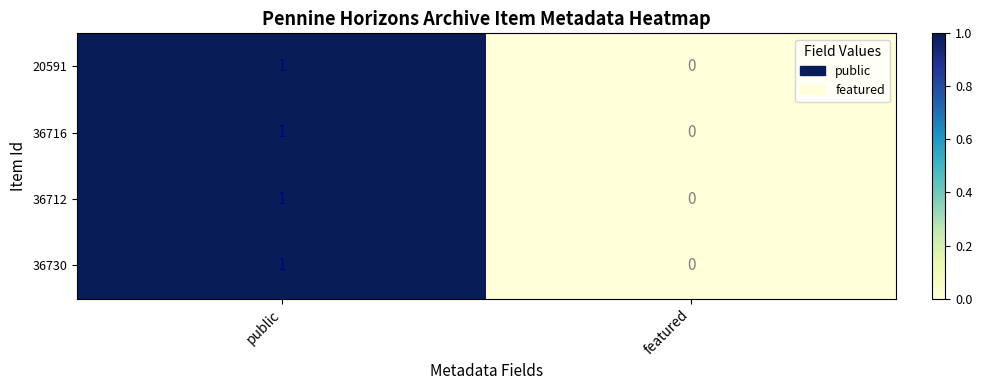

At which category is the sum across all series the highest?

public